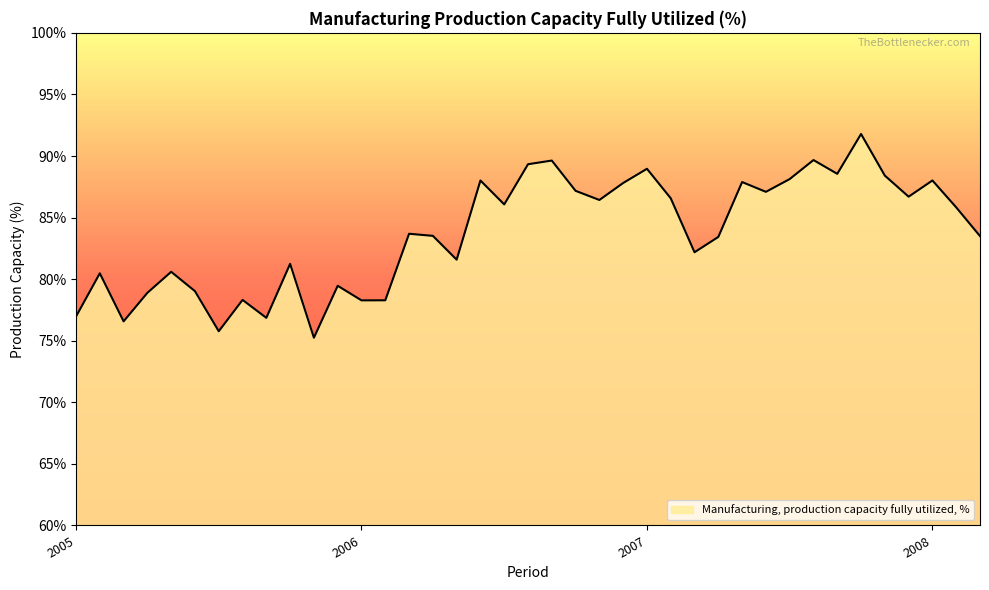

What is the greatest value displayed?

91.8